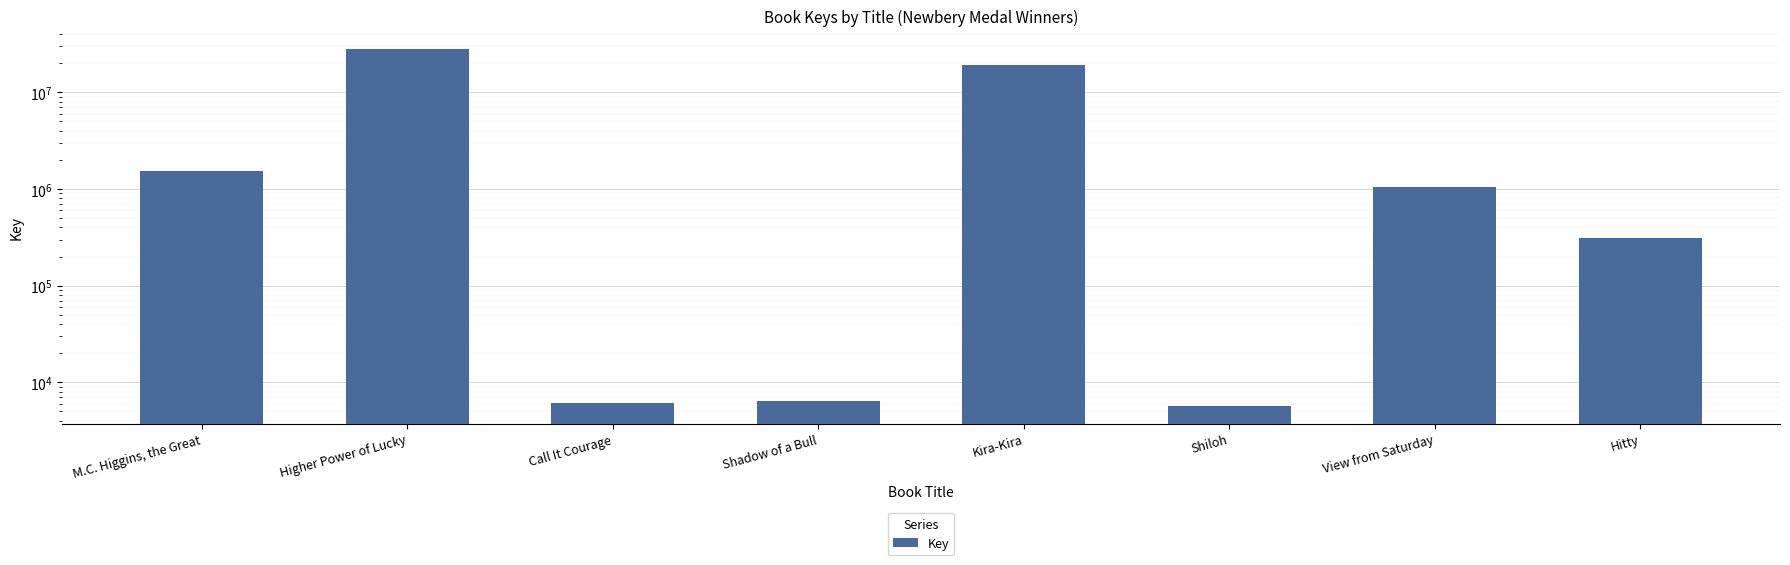

The chart shows a value of 778357 at M.C. Higgins, the Great. True or false?

False